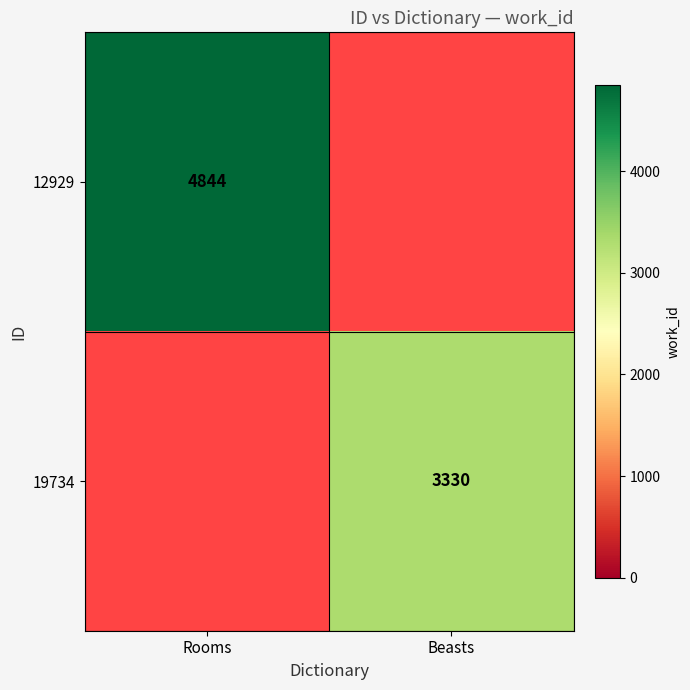

Count the number of data series in this chart.

2